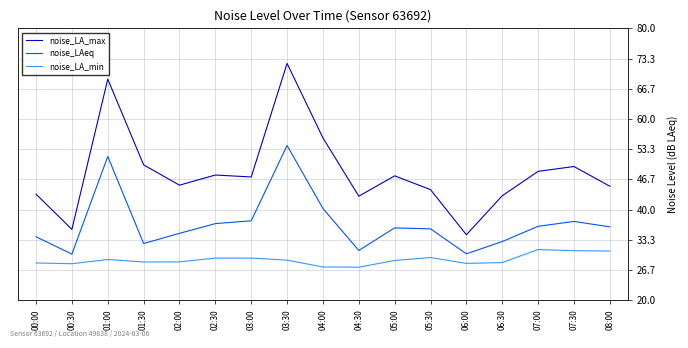

True or false: noise_LA_min and noise_LA_max cross at least once.

False